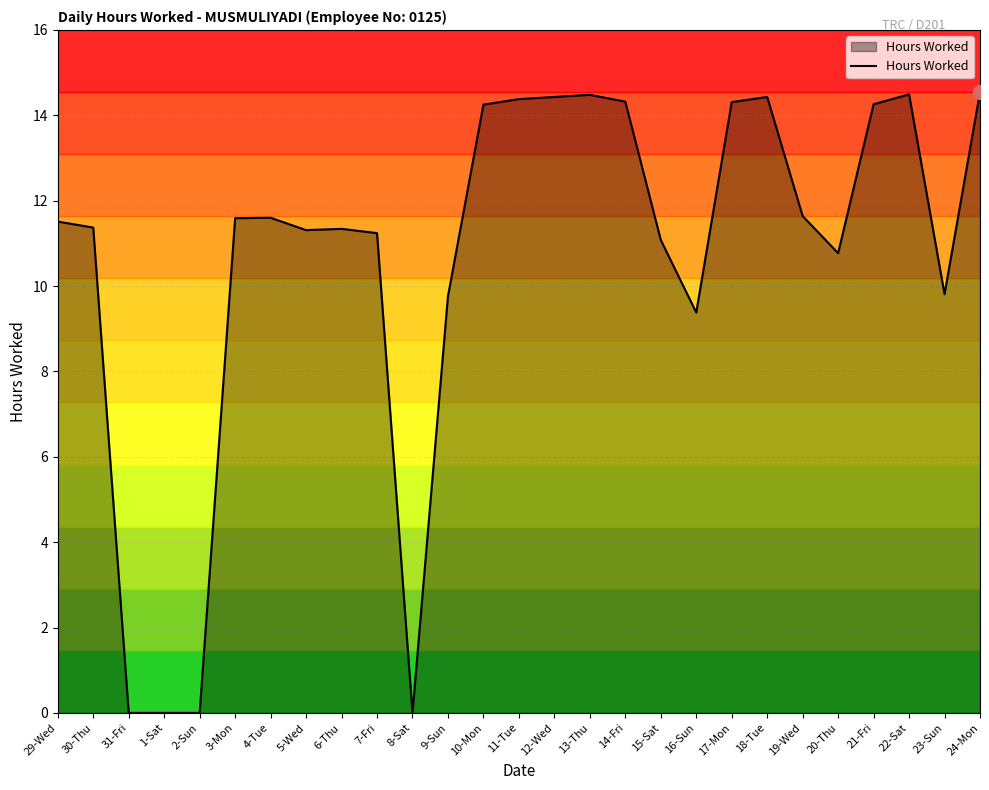

What is the difference between the maximum and minimum values?

14.5